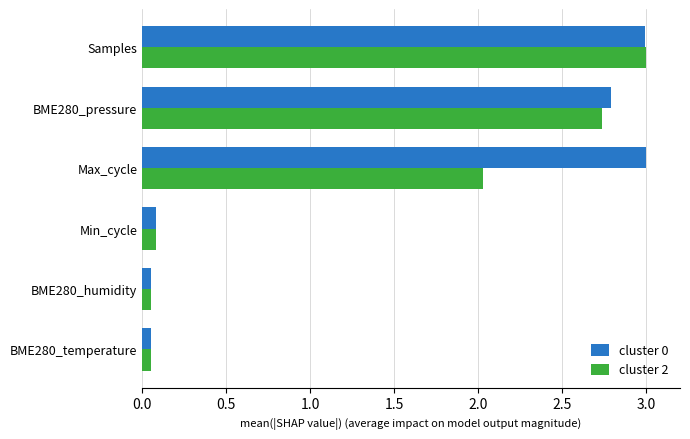

Rank the series at Max_cycle from highest to lowest value.

cluster 0, cluster 2